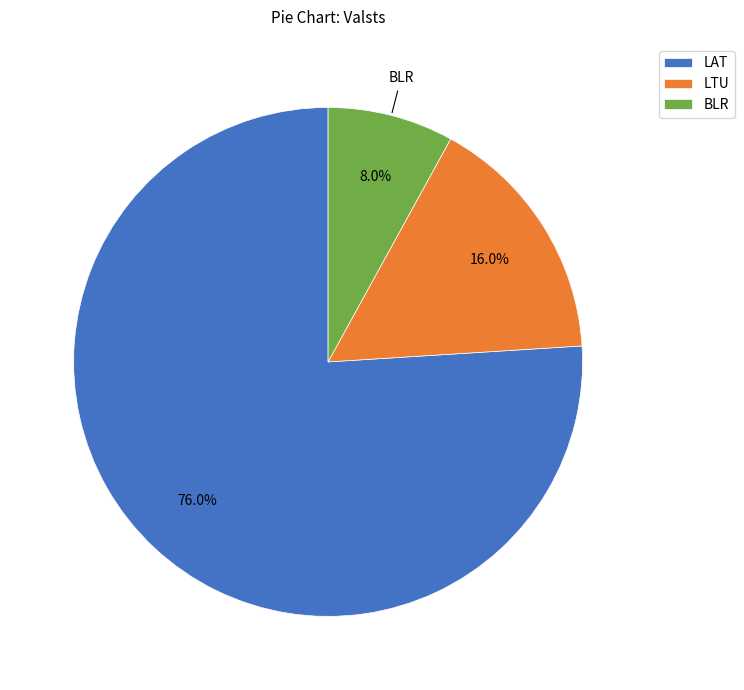

To the nearest percent, what percentage of the pie is BLR?

8%